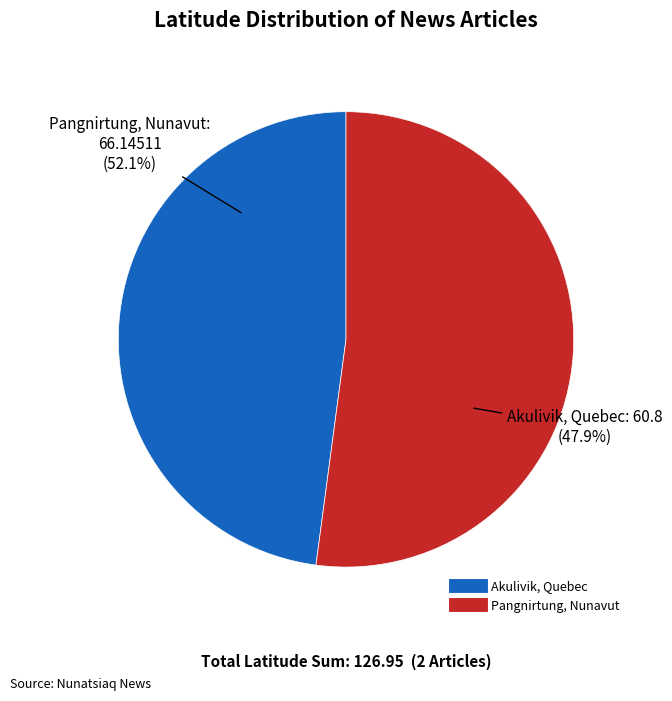

What portion of the pie excludes Akulivik, Quebec?

52.1%